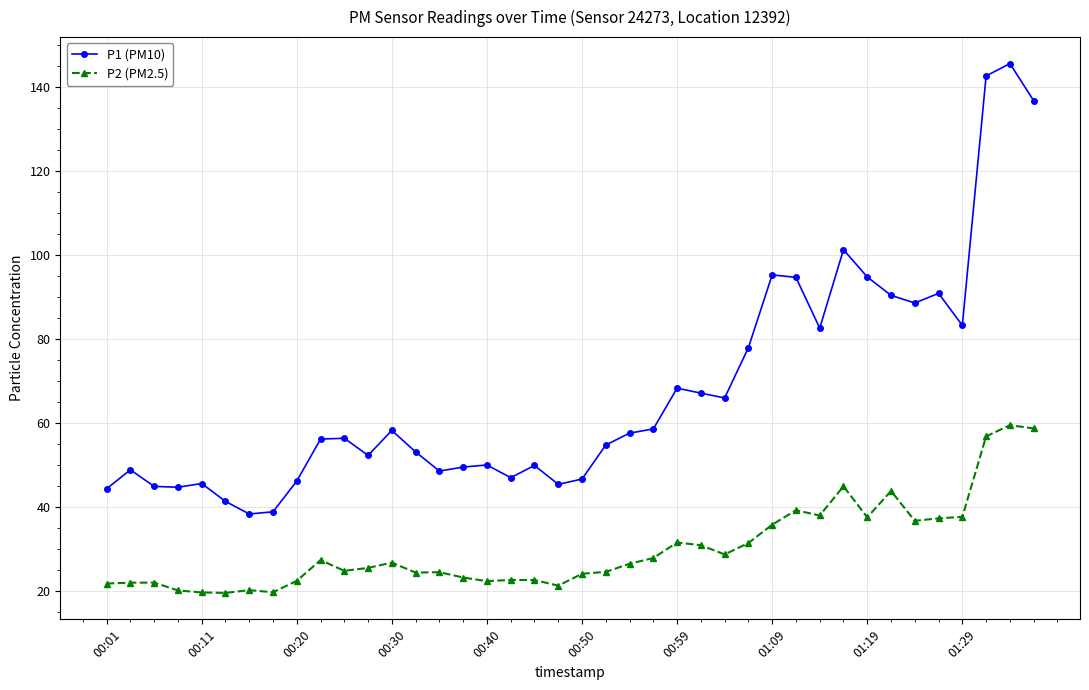

What is the lowest value of the P2 (PM2.5) series?

19.6